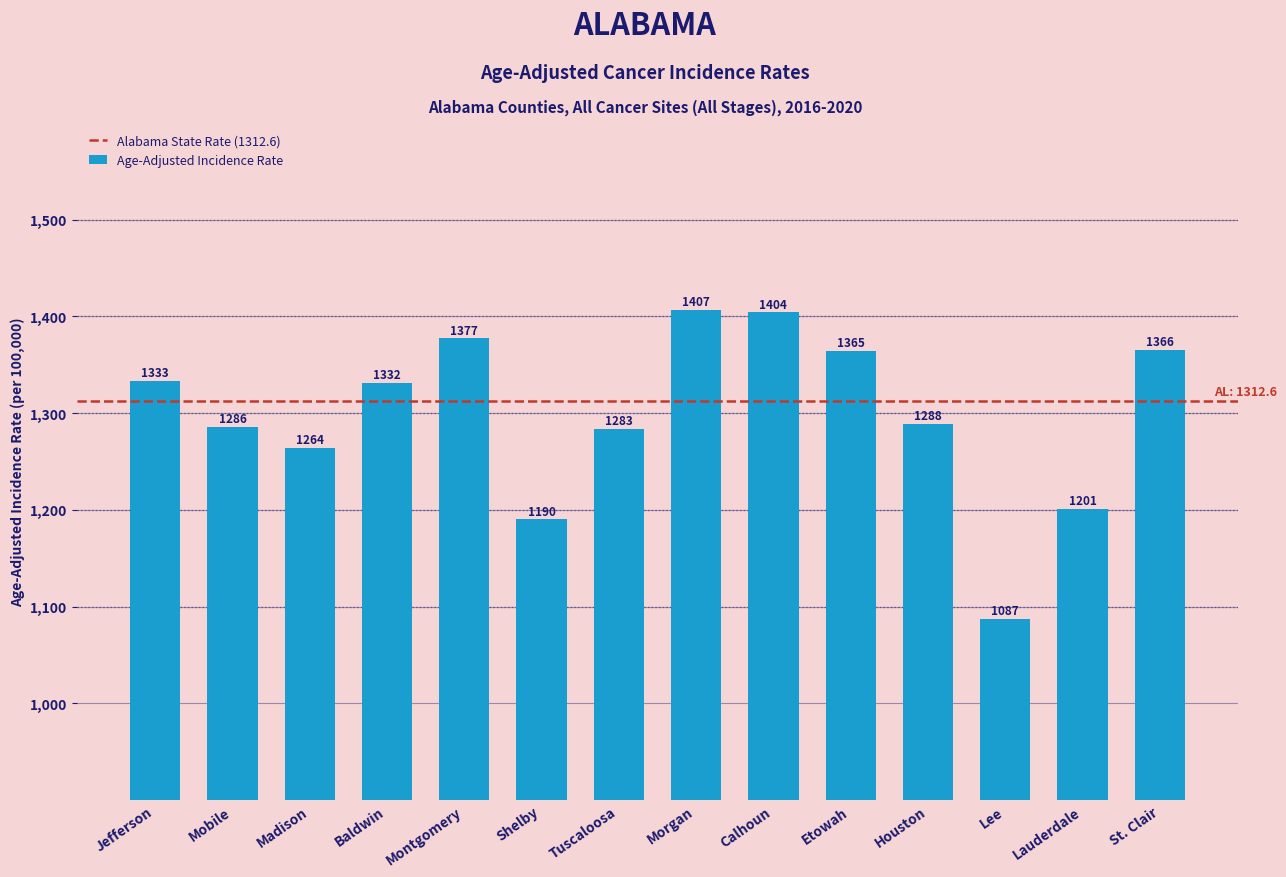

Are the bars grouped side by side (vs. stacked)?

No